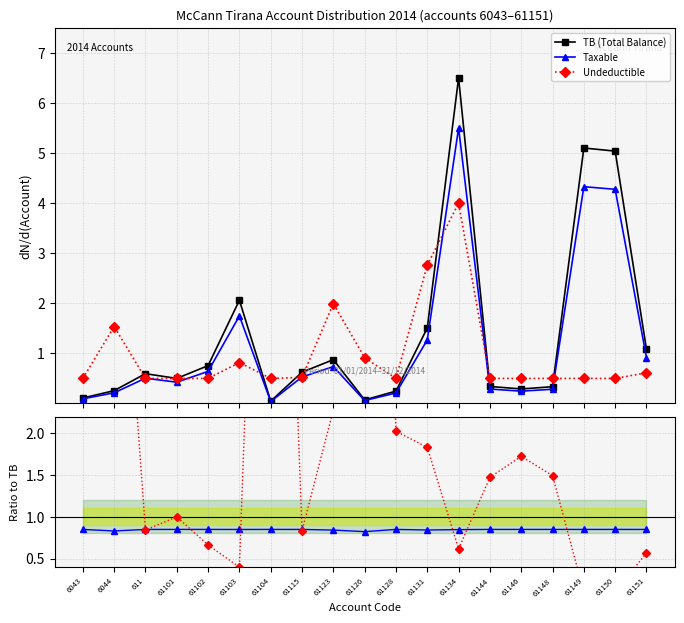

What is the sum of the Undeductible values at 61148 and 6043?

1.0